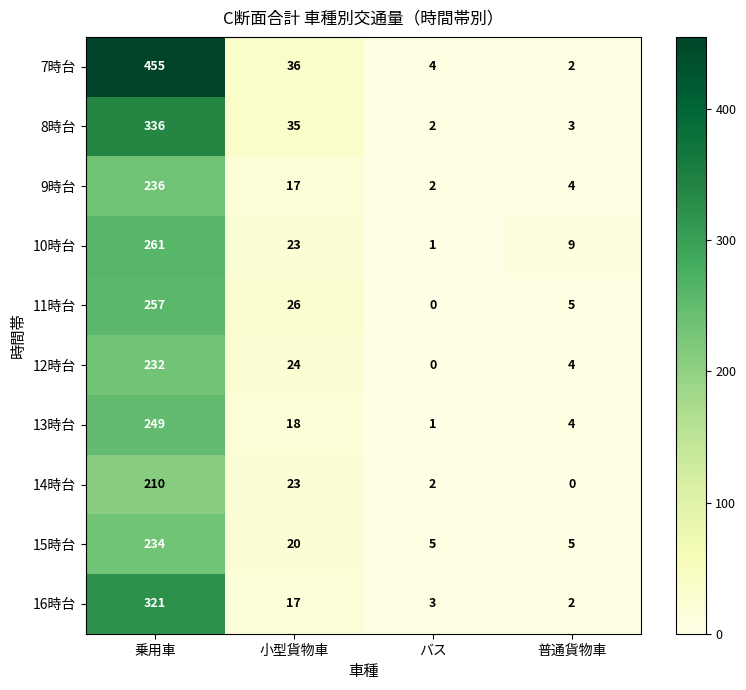

What is the difference between the highest and lowest values at バス?

5